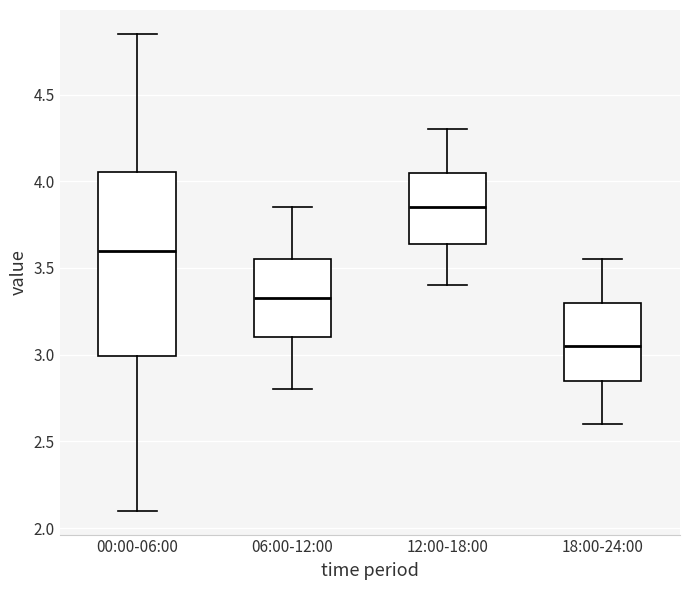

Comparing the boxes themselves (not the whiskers), which one is the tallest?

00:00-06:00